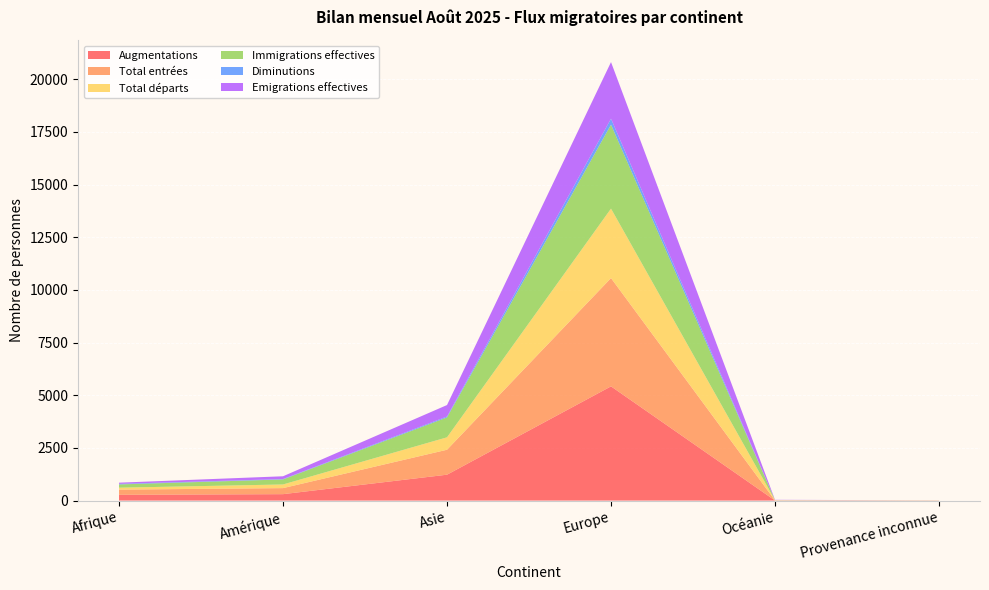

Reading left to right, extract all data points from this chart.

Augmentations: 274	305	1229	5423	3	5
Total entrées: 246	287	1185	5141	3	5
Total départs: 92	173	590	3299	14	0
Immigrations effectives: 154	239	944	3987	3	3
Diminutions: 28	18	44	282	0	0
Emigrations effectives: 56	132	544	2687	13	0